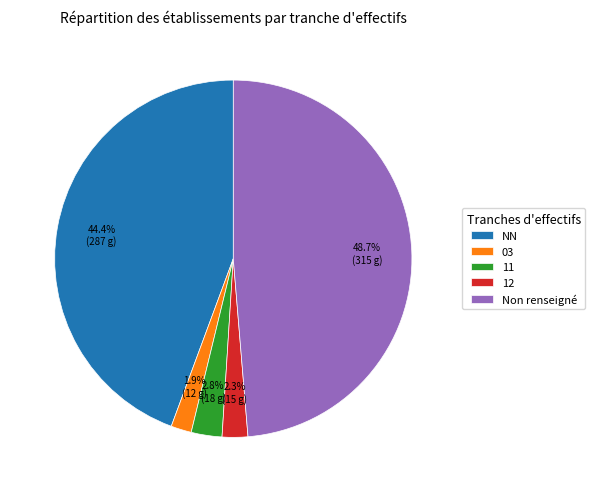

What is the largest slice in the pie chart?

Non renseigné